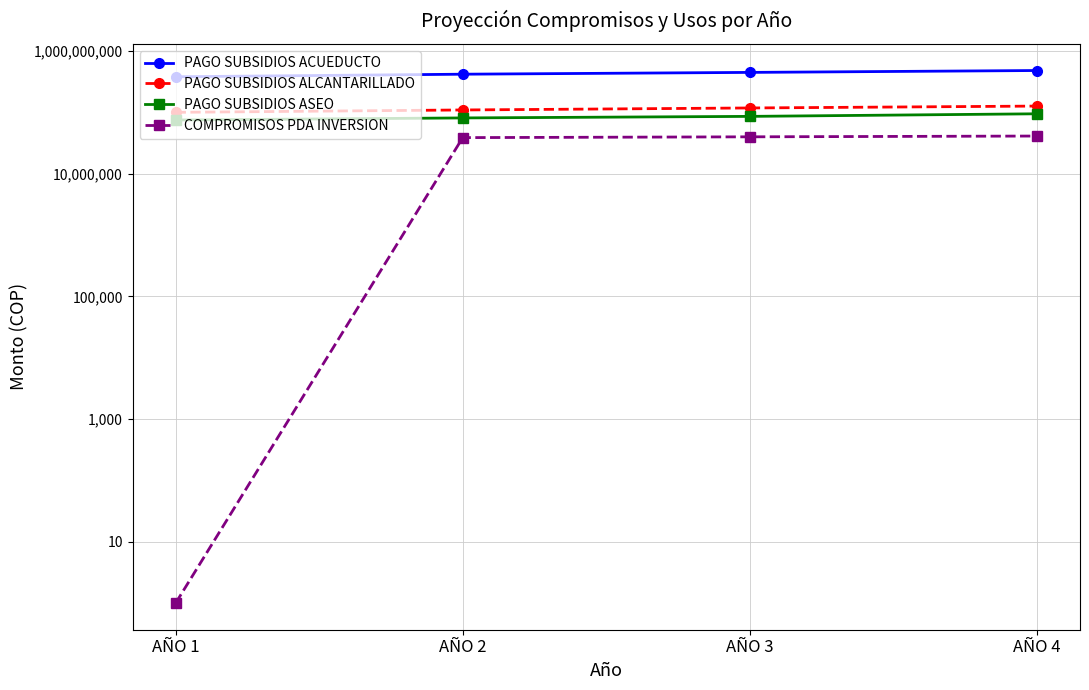

Is it true that PAGO SUBSIDIOS ASEO equals 45929564 at AÑO 1?

False